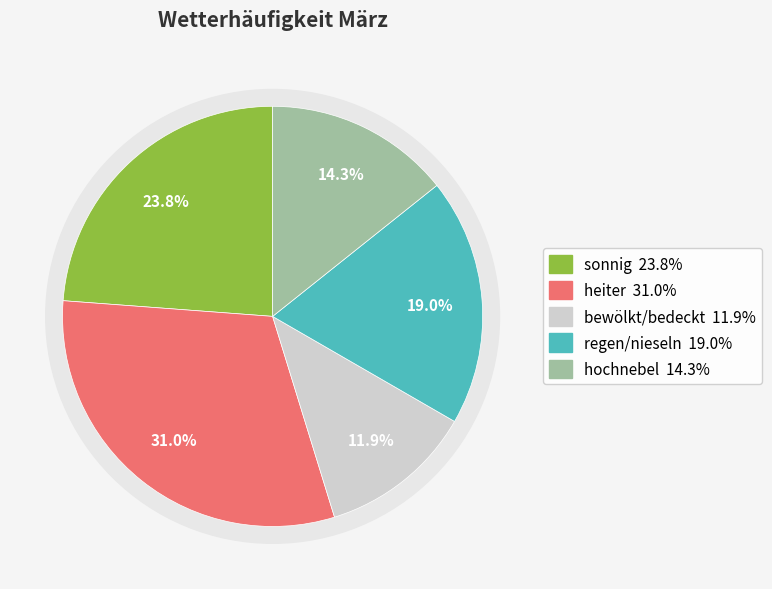

To the nearest percent, what is the difference between the largest and smallest slice percentages?

19%